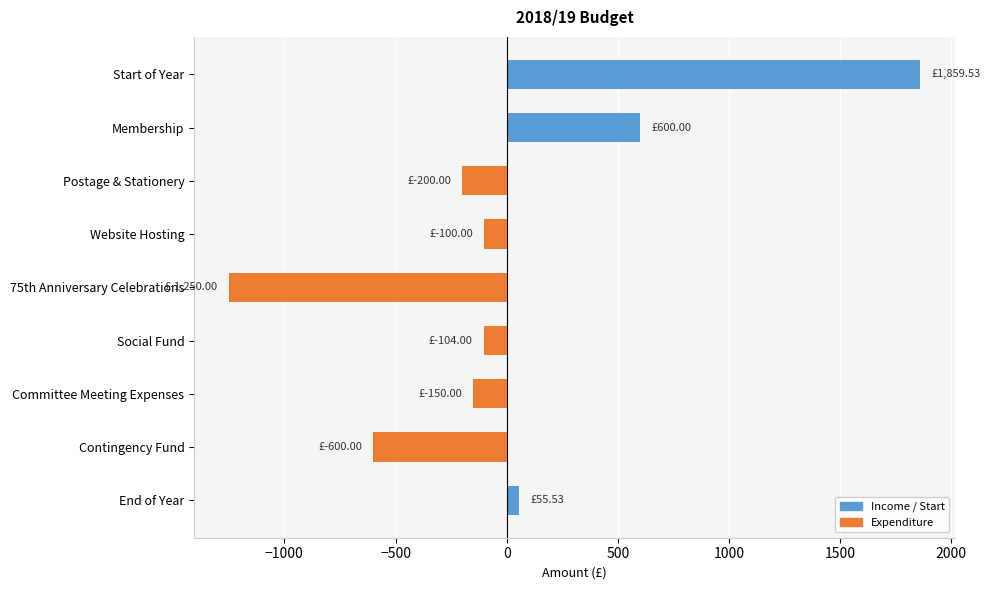

At which category does the chart reach its peak across all series?

Start of Year